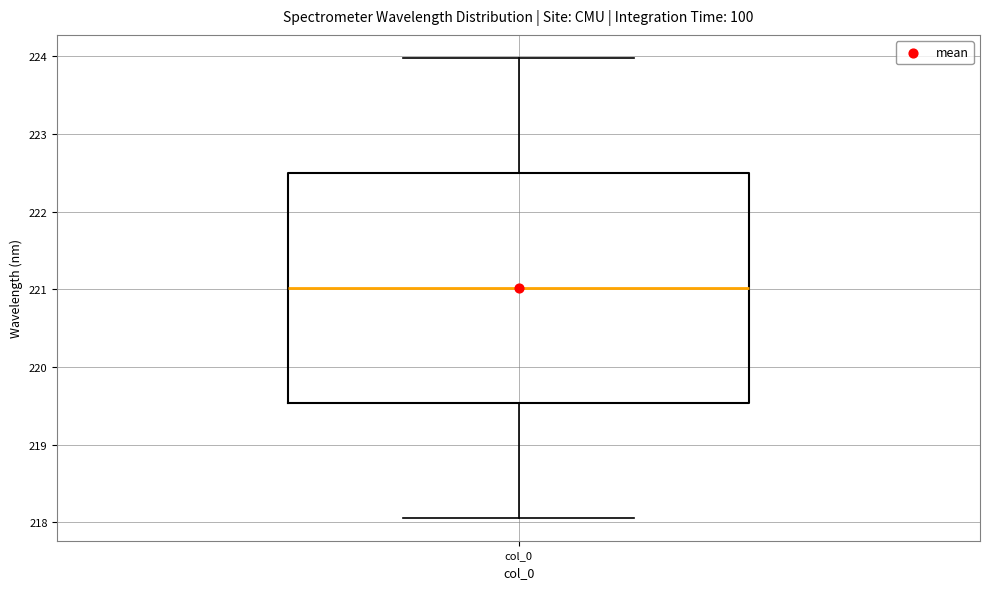

Where does the upper whisker of the box for col_0 end on the y-axis? The values are not printed on the chart, so give them approximately, as read against the axis.

224.0